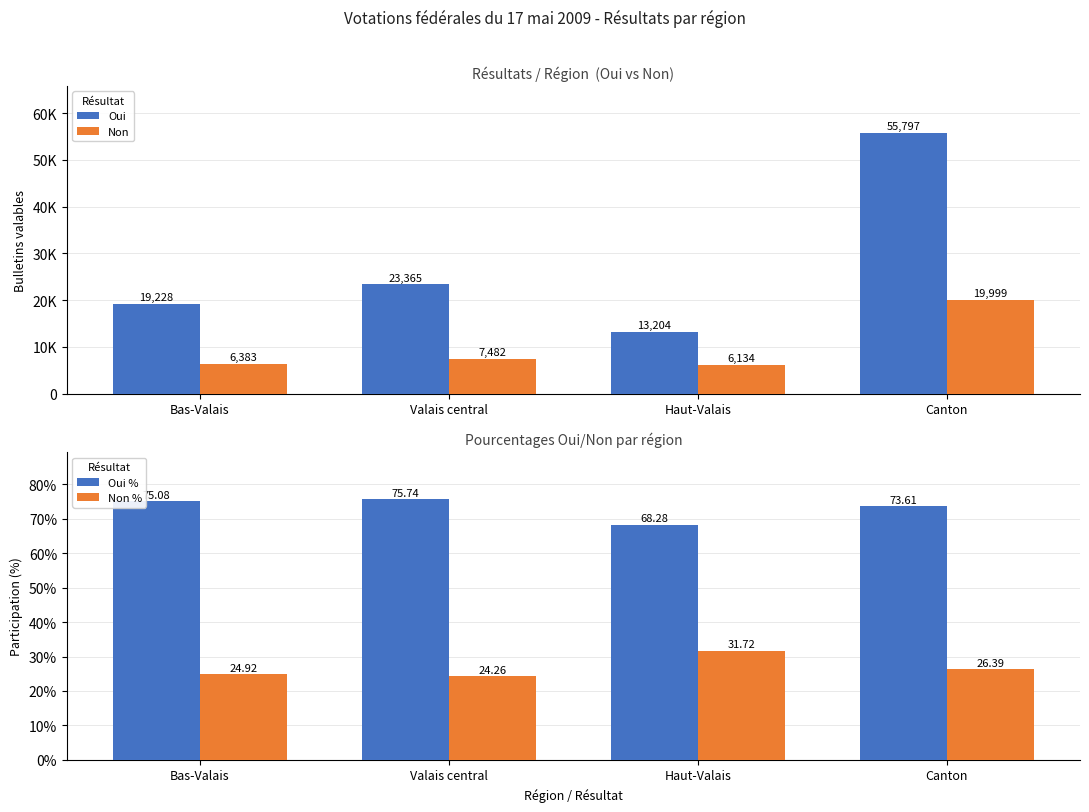

What is the label of the 3rd bar from the left?

Haut-Valais